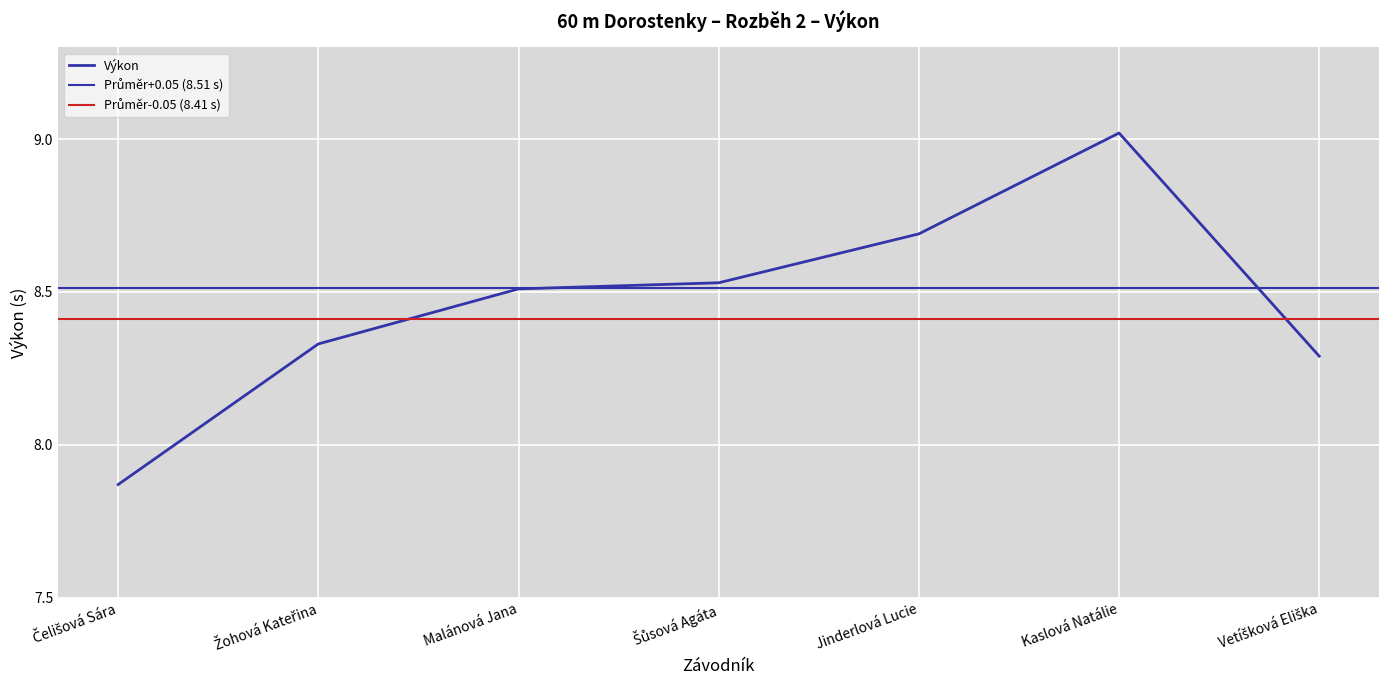

How many lines are shown in the chart?

1